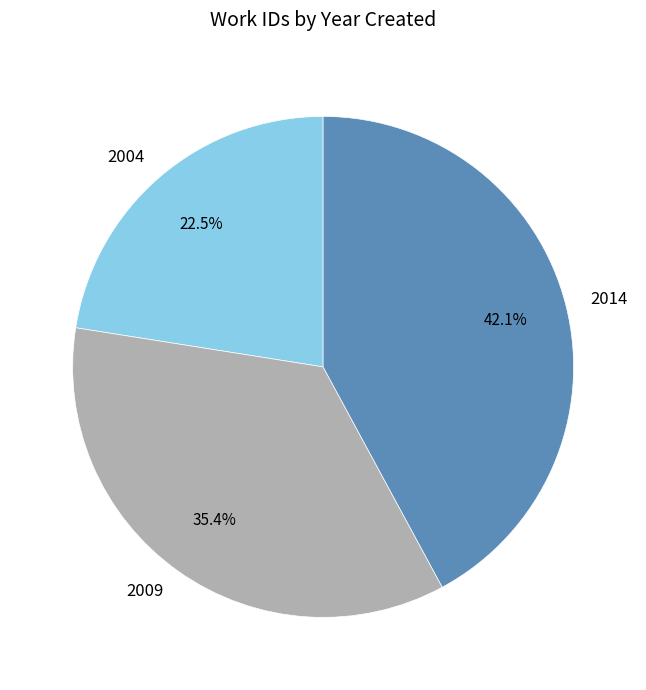

Rank the categories by value from lowest to highest.

2004, 2009, 2014